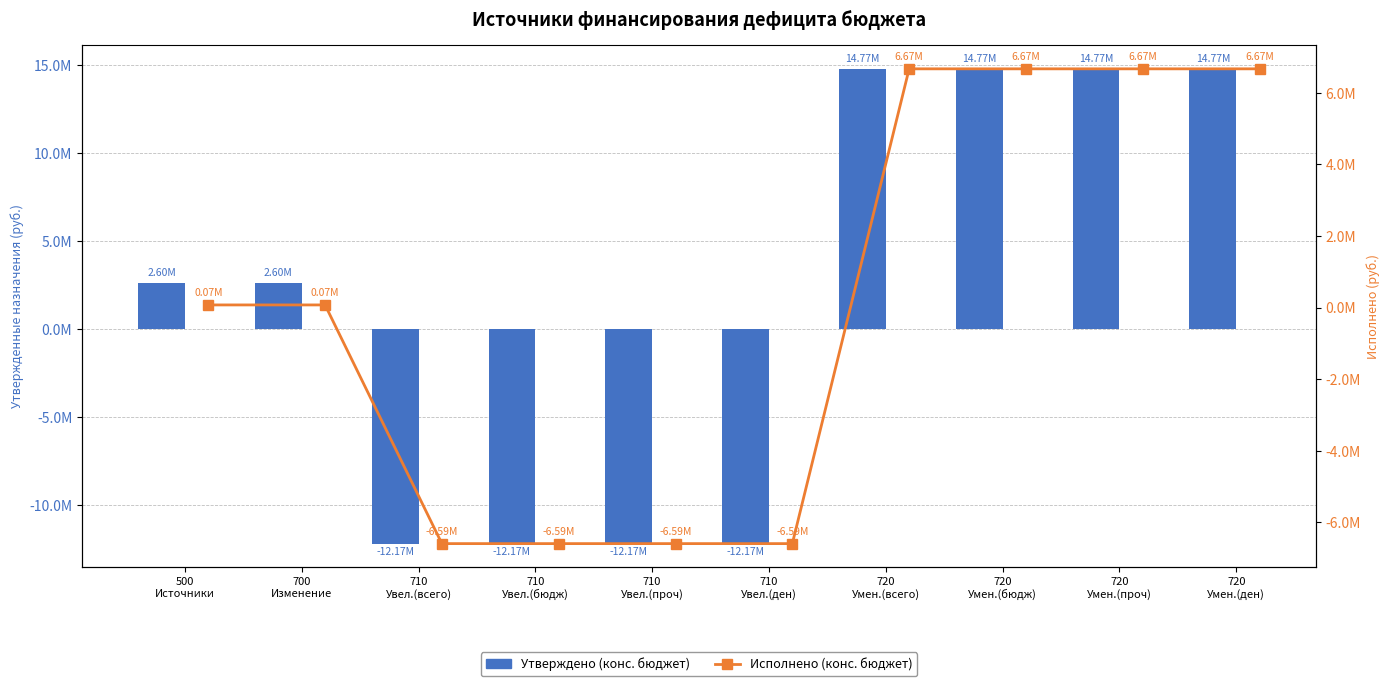

Is the value of Исполнено (конс. бюджет) at 710
Увел.(ден) greater than the value of Утверждено (конс. бюджет) at 710
Увел.(бюдж)?

Yes